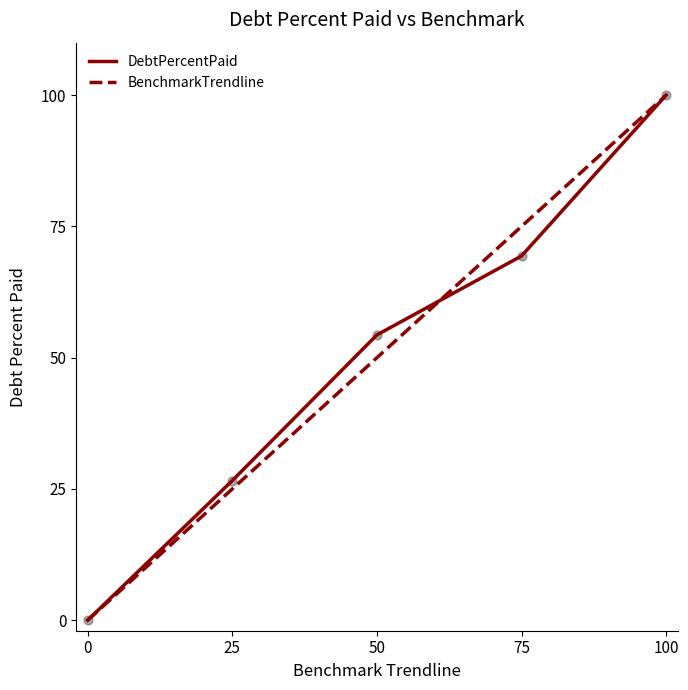

Between 75 and 100, which series saw the biggest shift?

DebtPercentPaid